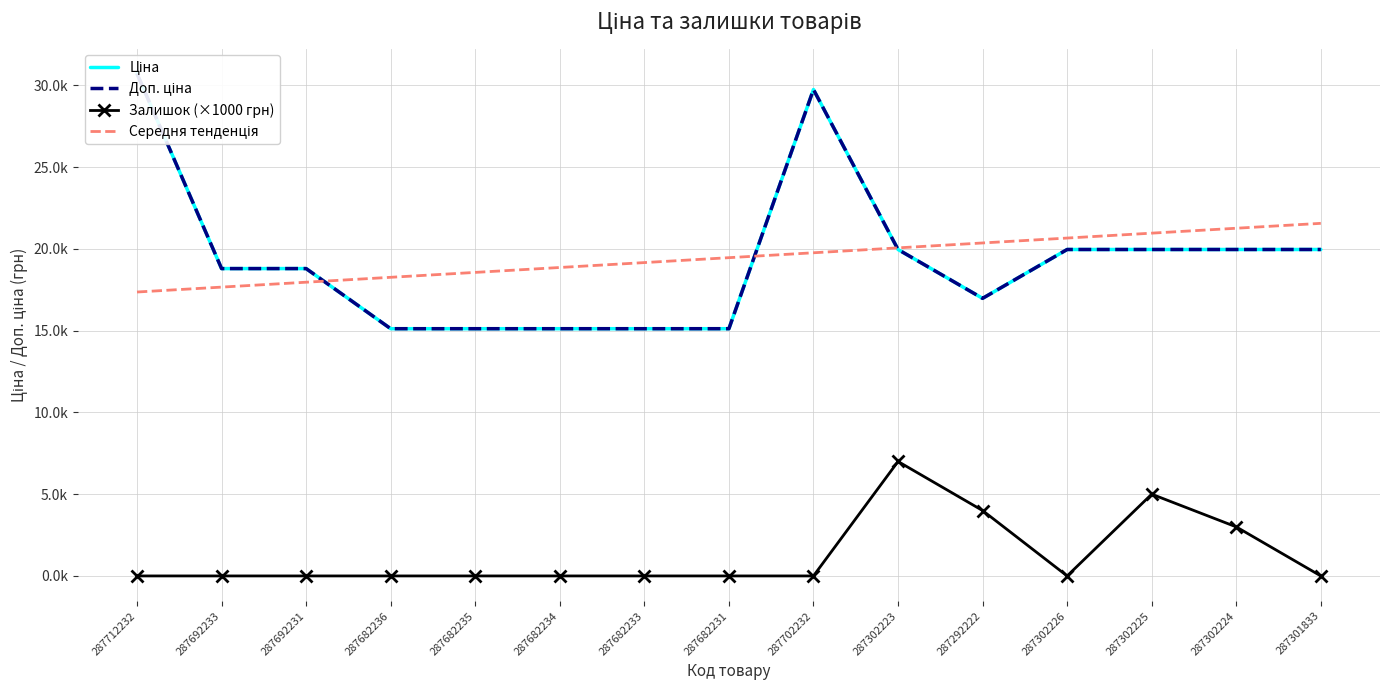

Which label corresponds to the largest value in the chart?

287712232